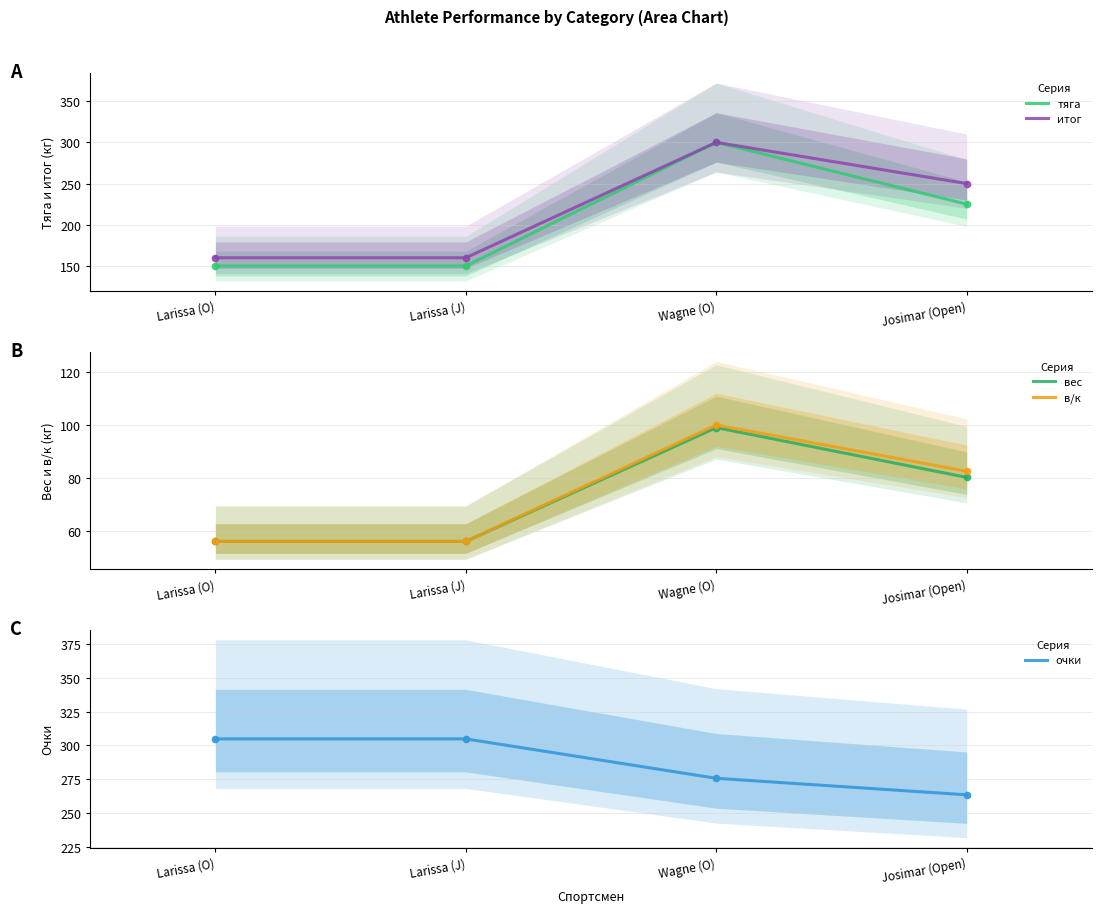

What is the maximum value for вес?

99.0